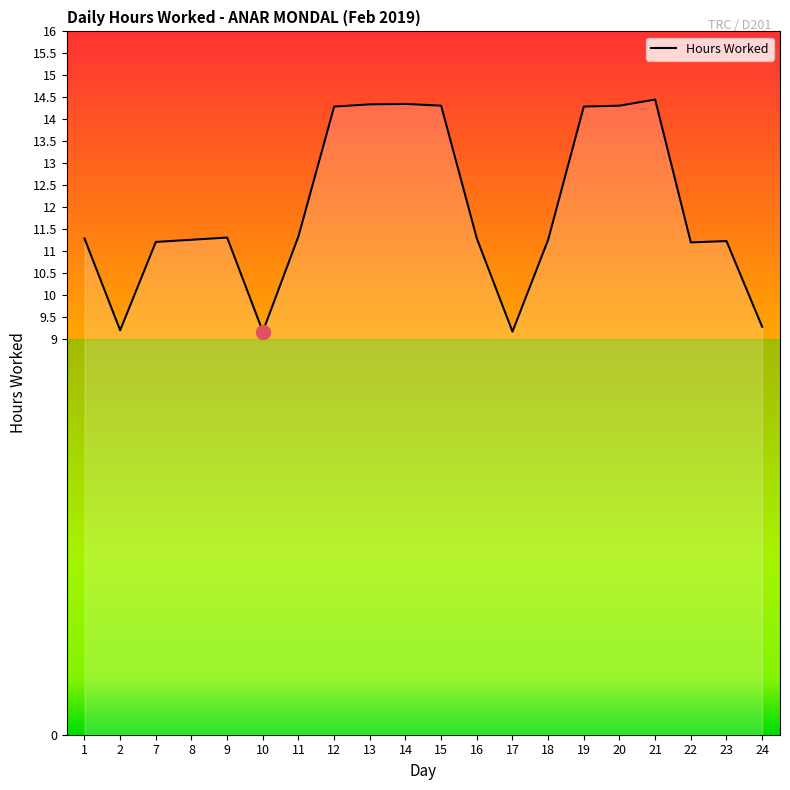

The chart shows a value of 11.2 at 23. True or false?

True